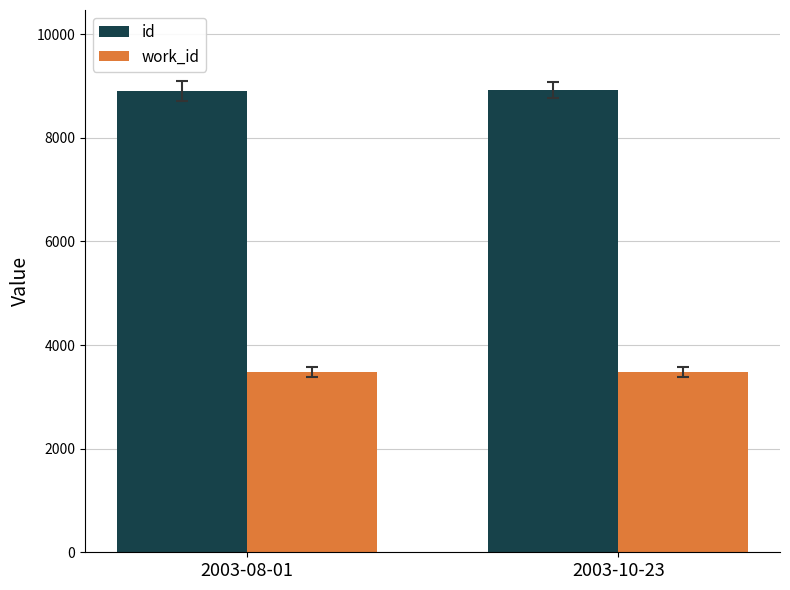

What is the total value across all series at 2003-08-01?

12375